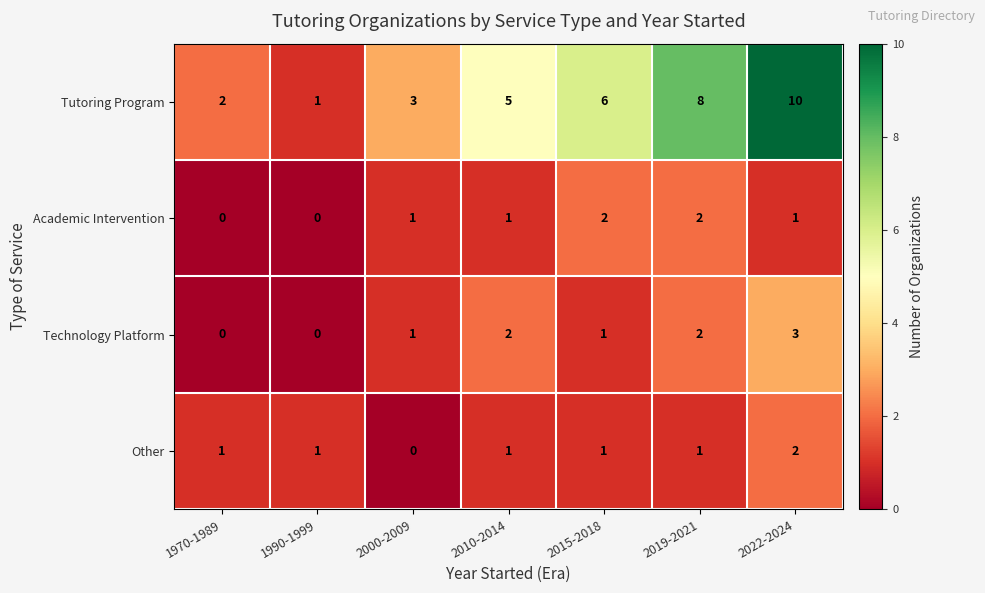

What is the difference between the Tutoring Program values at 1970-1989 and 2015-2018?

4